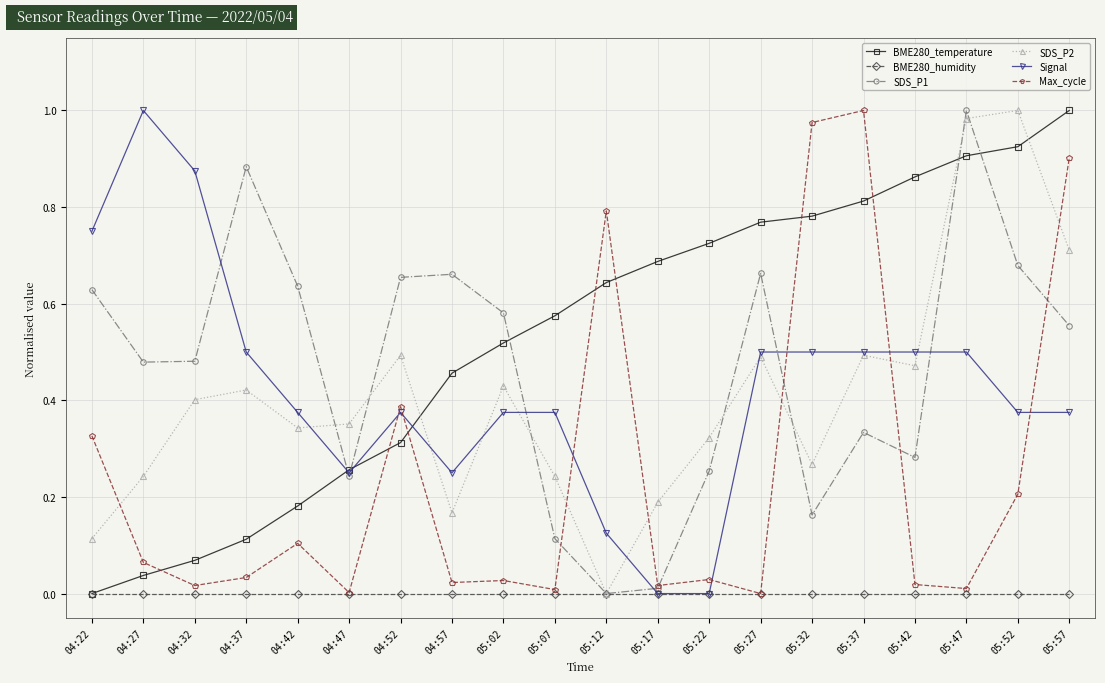

The Max_cycle series shows 0.8 at 05:12. True or false?

True